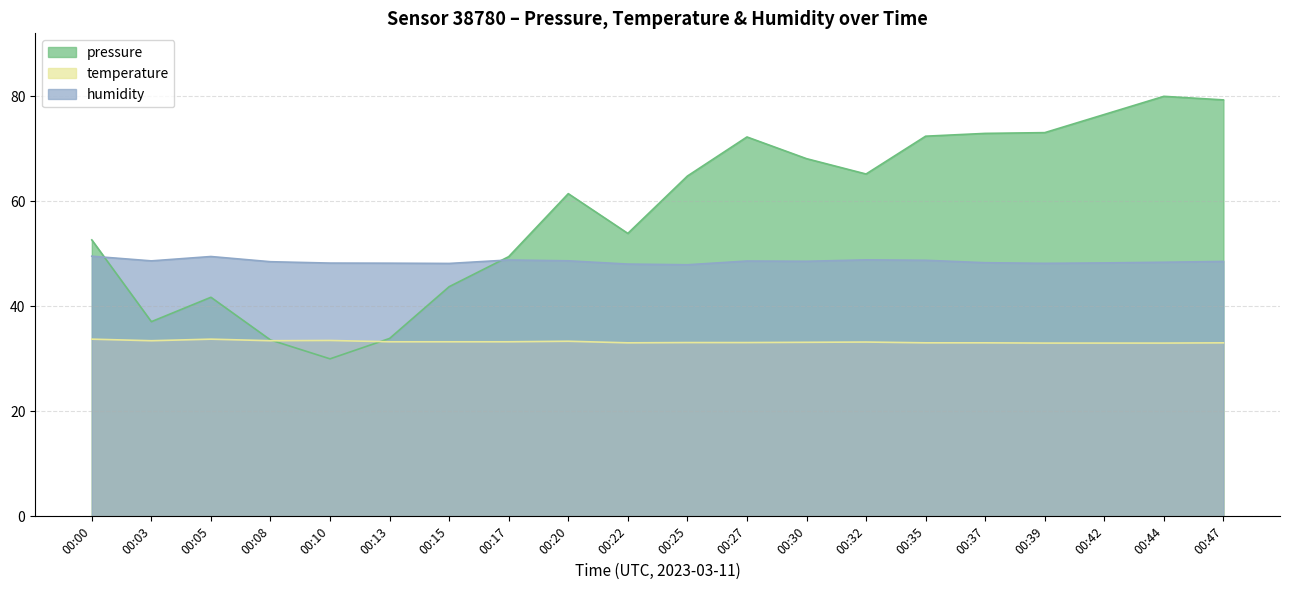

At which label is pressure closest to 55?

00:22